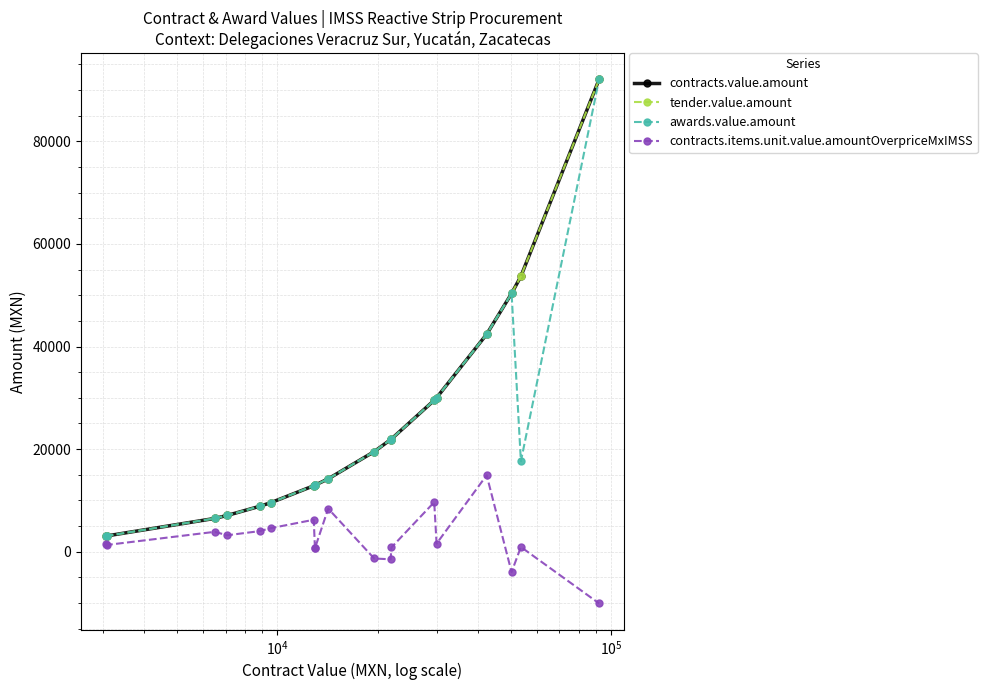

Rank the series by their maximum value, from lowest to highest.

contracts.items.unit.value.amountOverpriceMxIMSS, contracts.value.amount, tender.value.amount, awards.value.amount